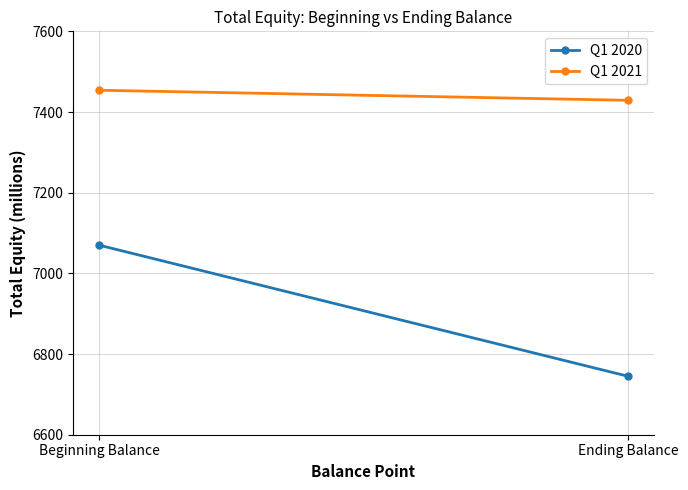

What is the sum of all Q1 2020 values?

13815